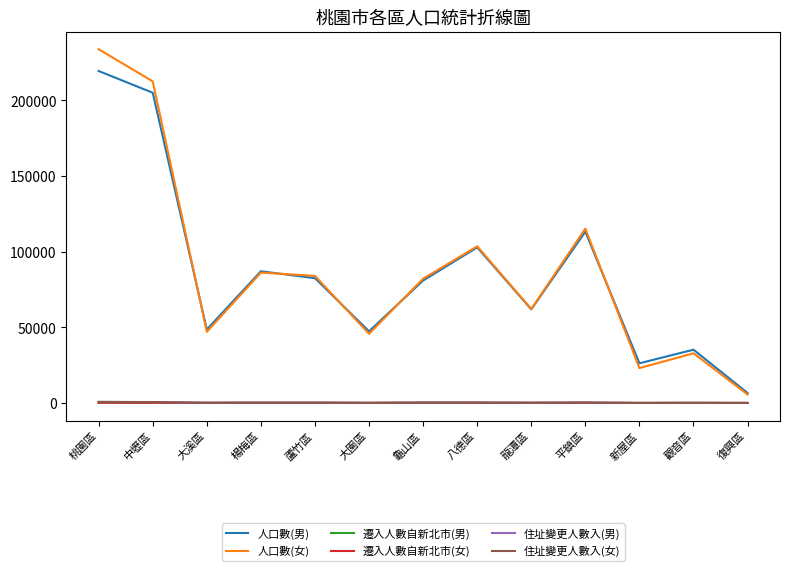

Where is 人口數(女) nearest to the value 119725?

平鎮區